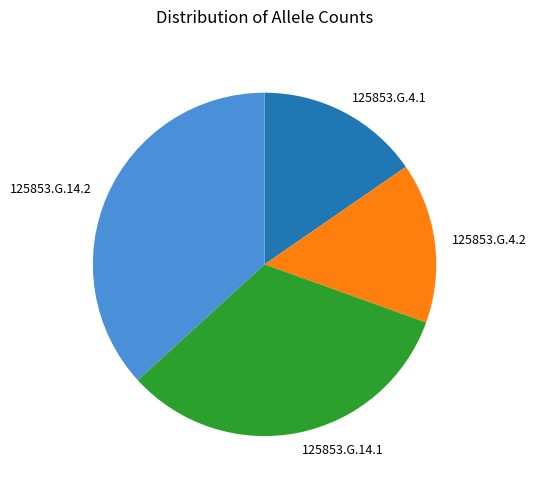

Approximately how many times larger is the value at 125853.G.4.2 compared to 125853.G.4.1?

1.0